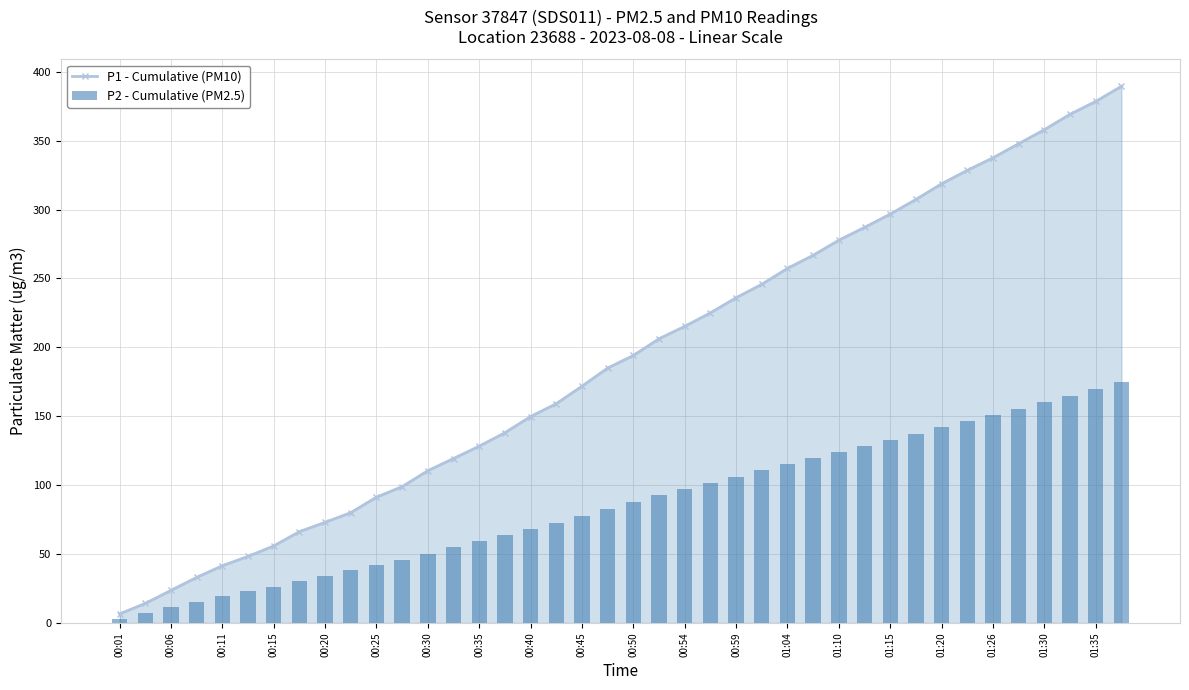

The value of P1 - Cumulative (PM10) at 00:54 is 292.0. True or false?

False